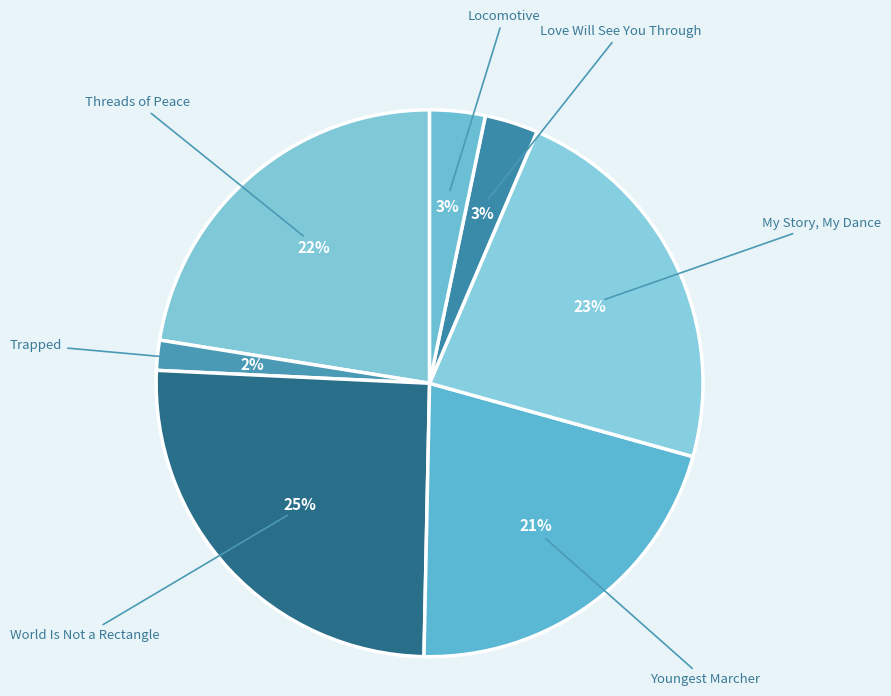

To the nearest percent, what portion does World Is Not a Rectangle represent?

25%